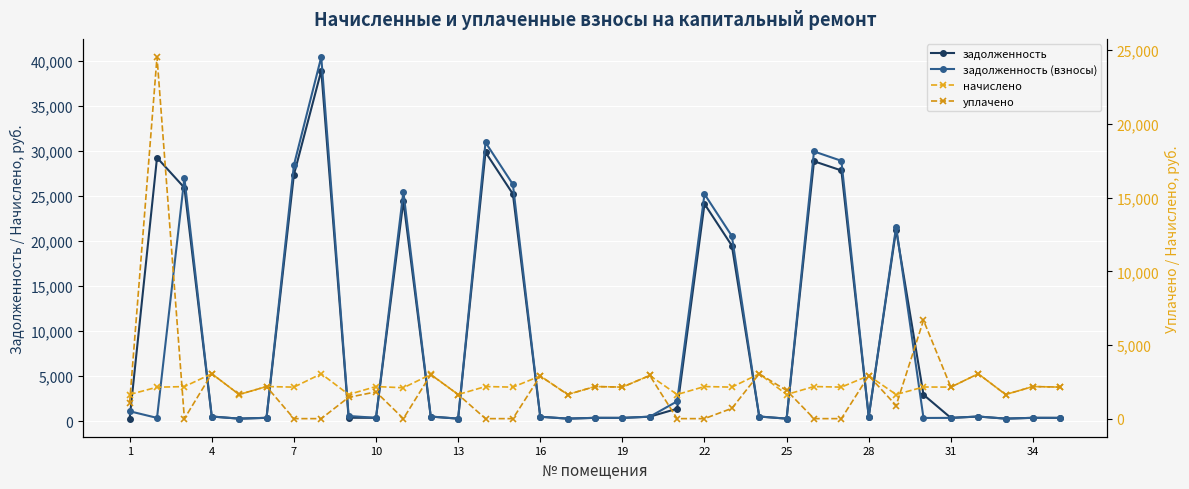

Where does the задолженность (взносы) series first go above 506?

1